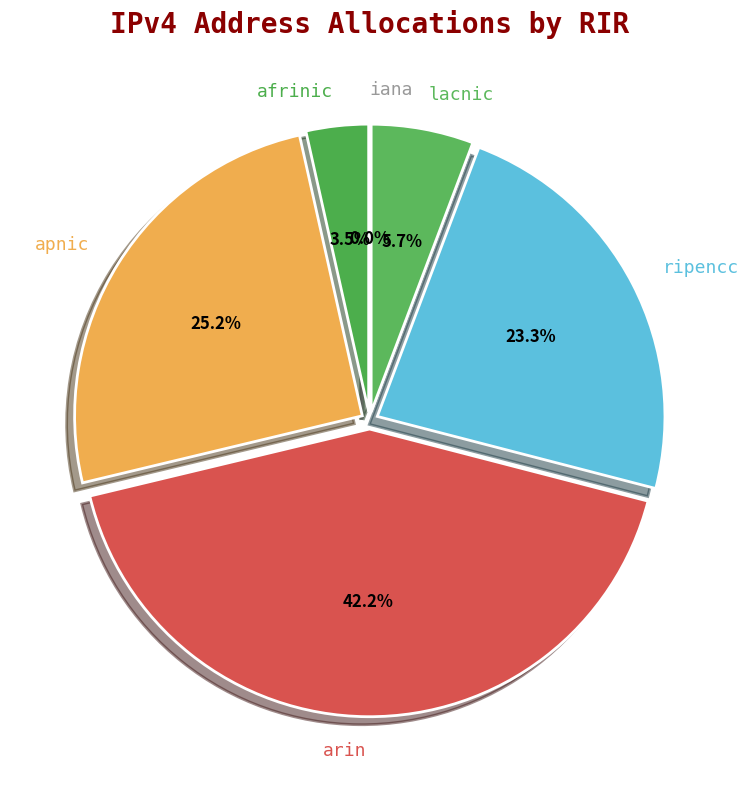

Which slice is the smallest?

iana